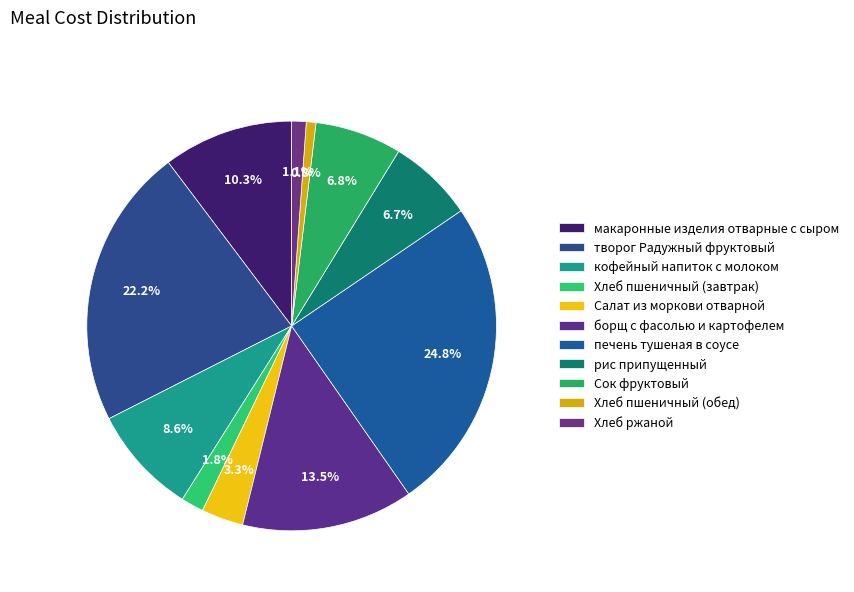

To the nearest percent, what is the difference between the largest and smallest slice percentages?

24%